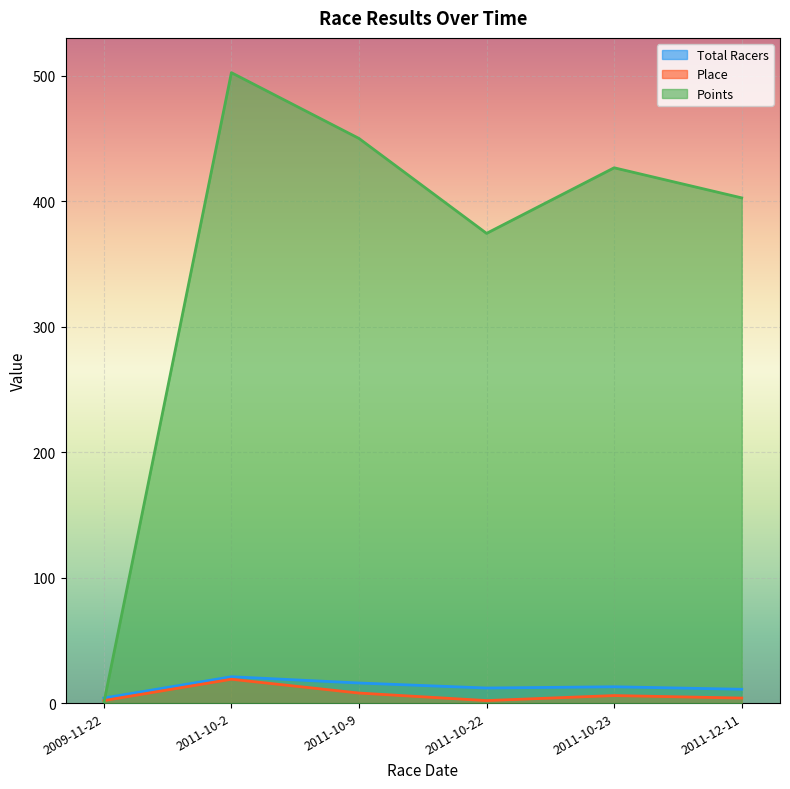

The Points series shows 717.9 at 2011-10-9. True or false?

False